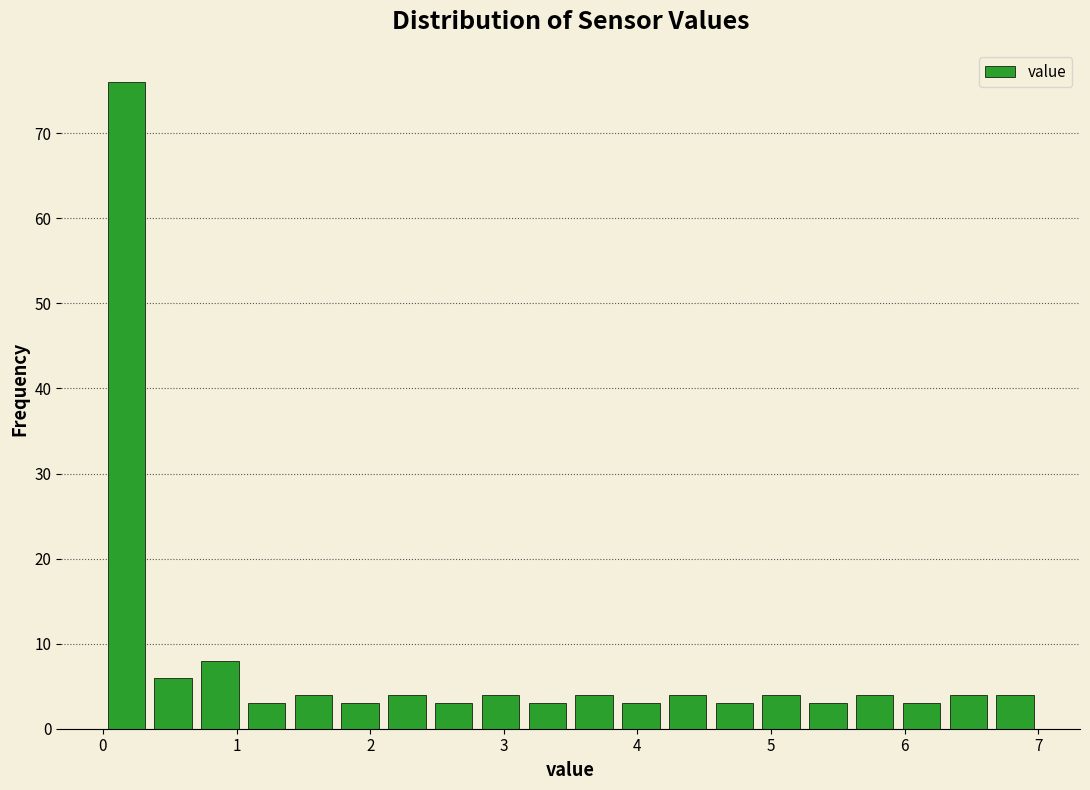

Around what value on the x-axis is the tallest bar? Give the approximate position of its centre, as read against the axis.

0.2